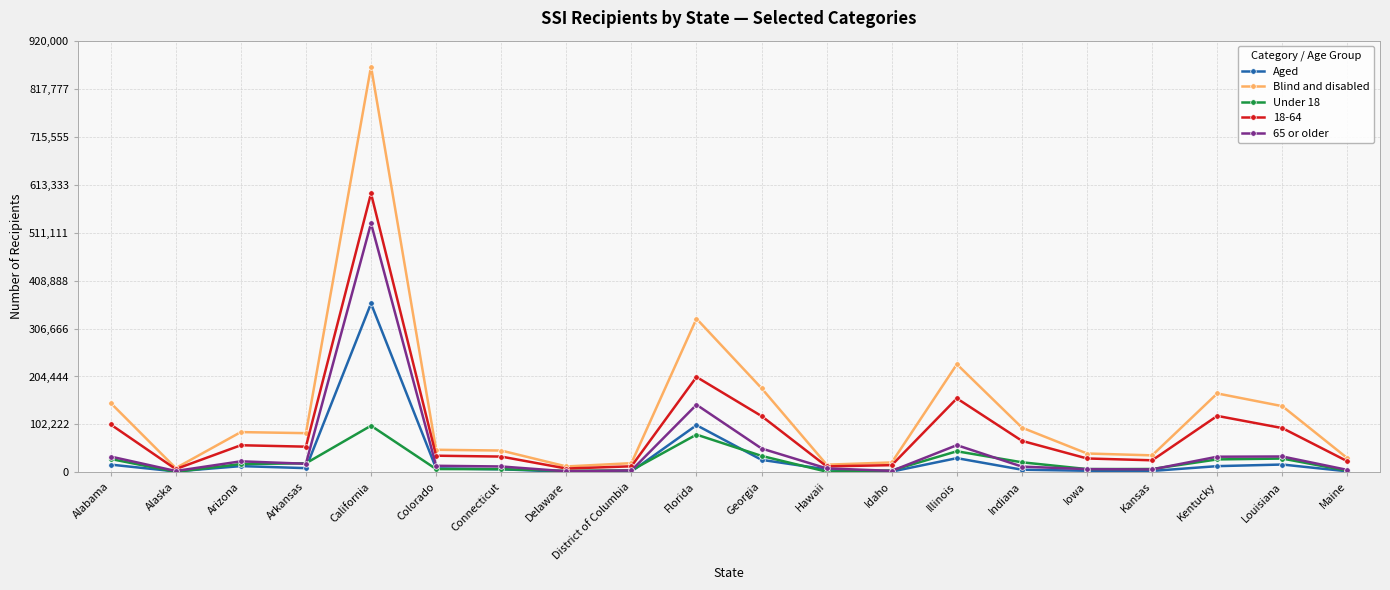

Which series changed the most between Alaska and Louisiana?

Blind and disabled